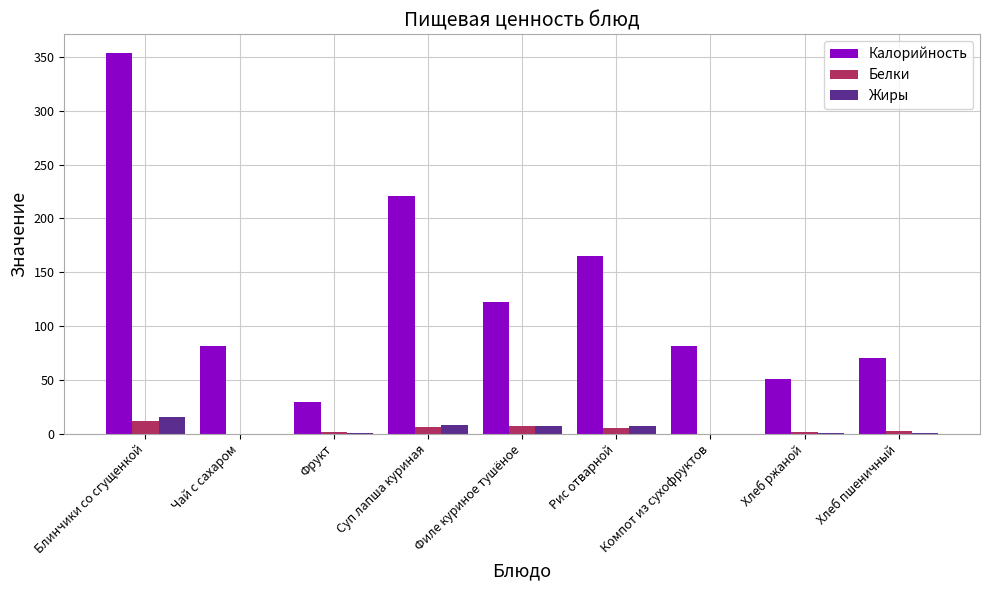

What is the highest value of the Жиры series?

15.3